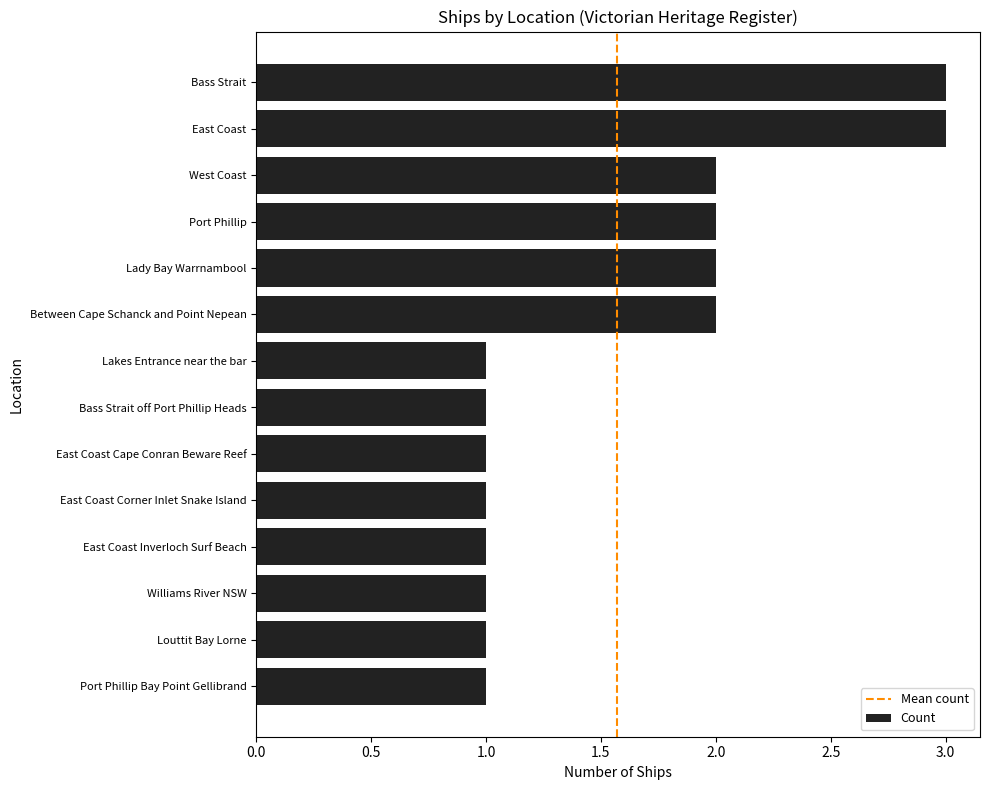

What is the maximum value shown in the chart?

3